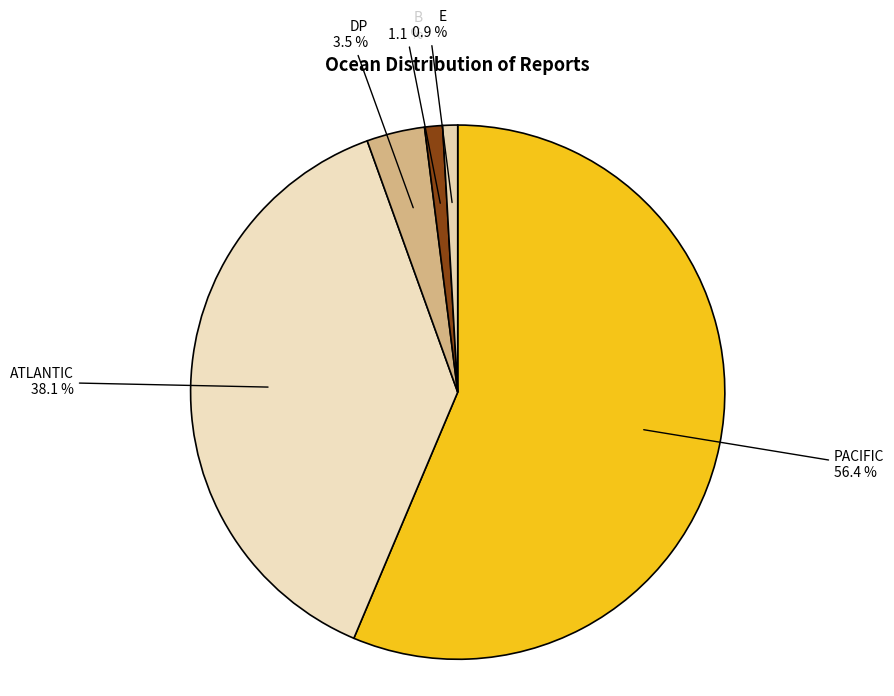

What is the largest slice in the pie chart?

PACIFIC